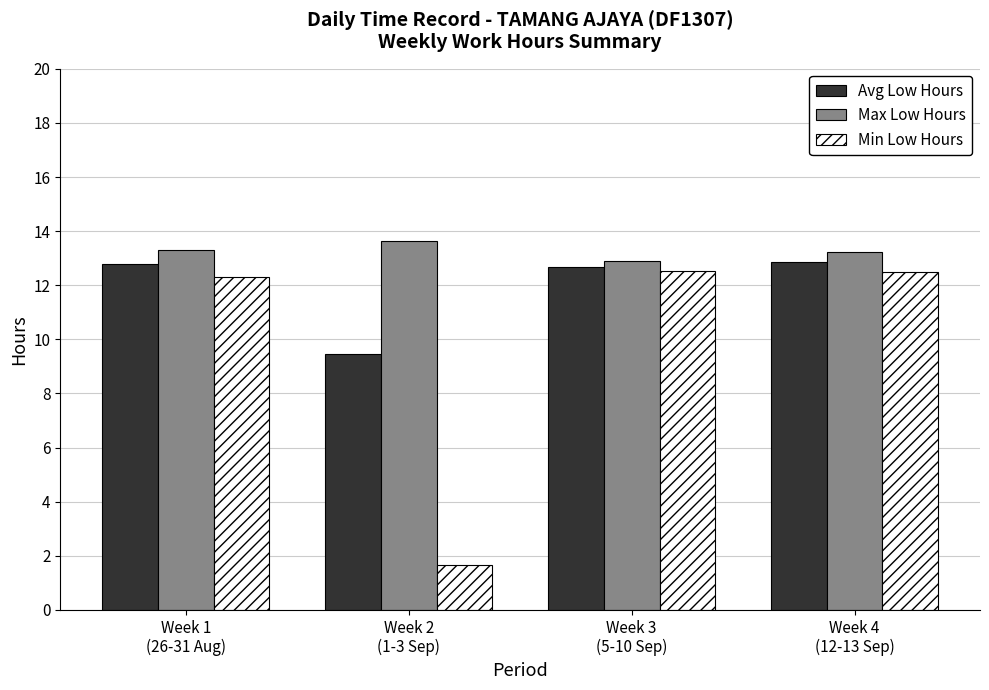

Which series has the largest total across all categories?

Max Low Hours